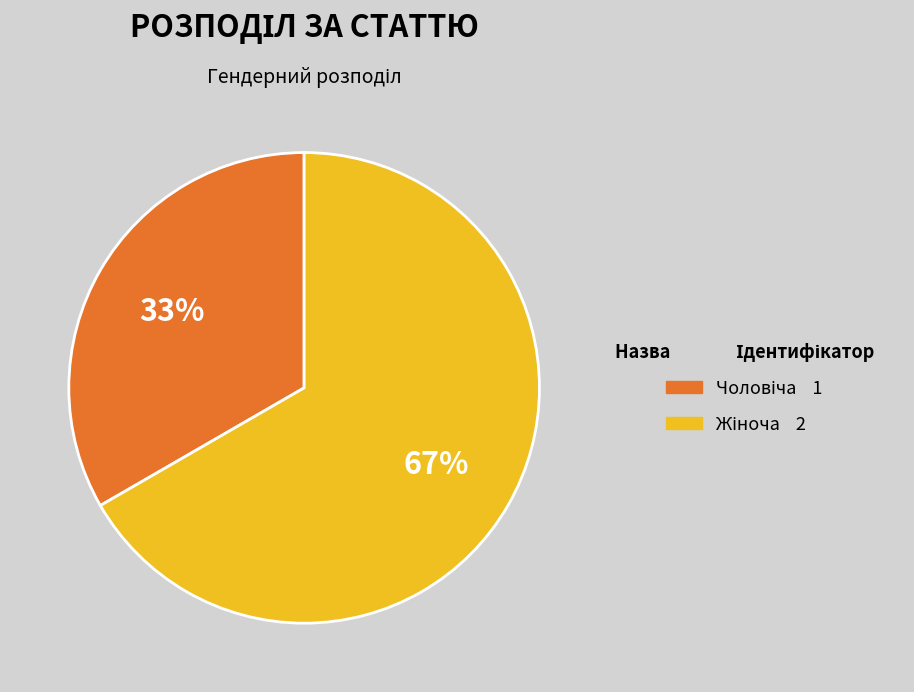

To the nearest percent, what is the average slice percentage?

50%